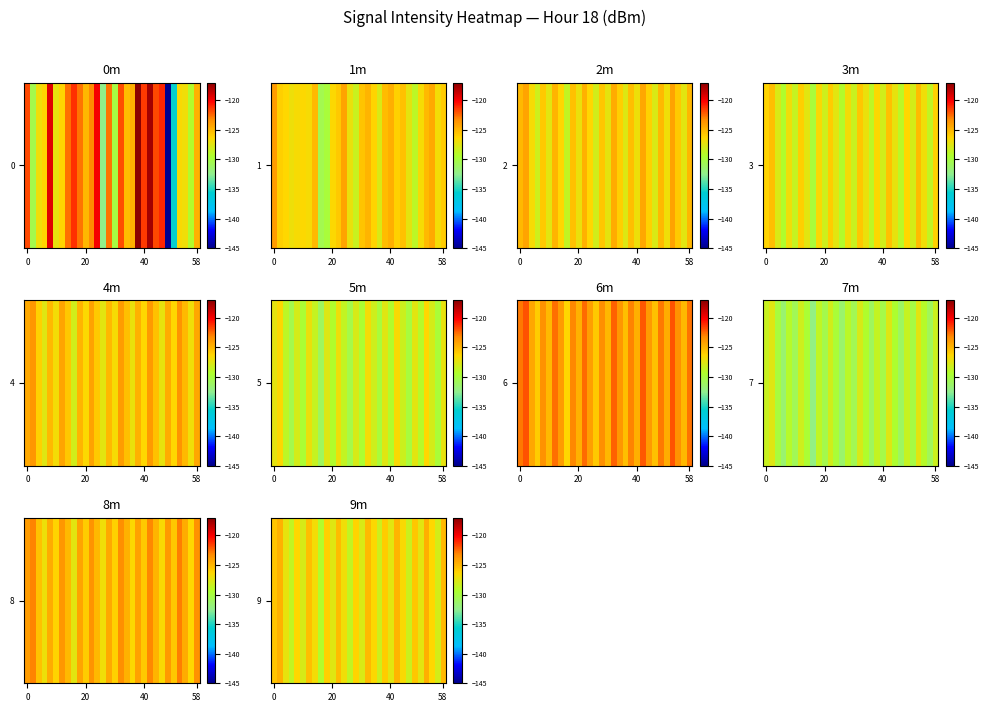

What is the approximate value at 22?

-126.6